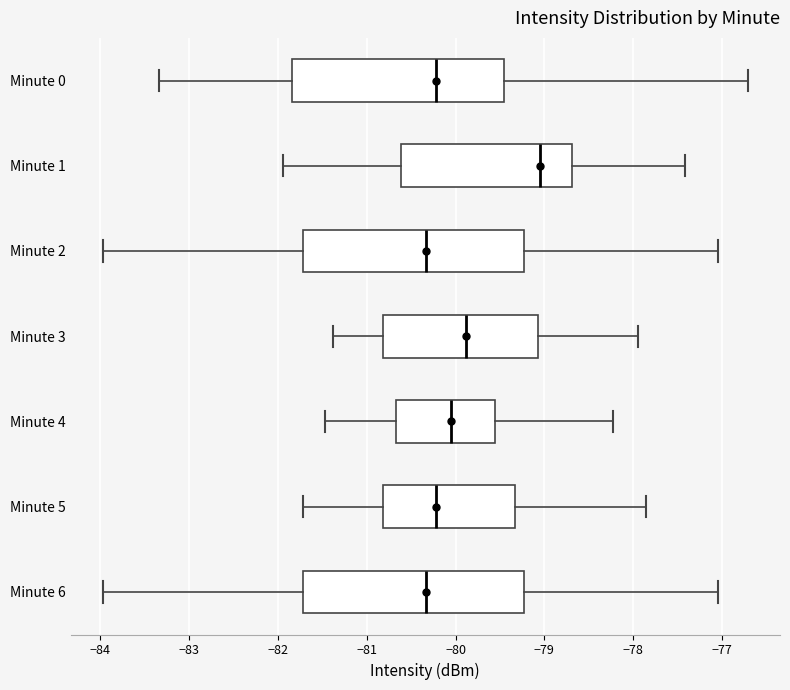

Reading bottom to top, transcribe this box plot: for each box, give where its median line is, the range the box spans, and where its two whiskers end, as read against the x-axis. The values are not printed on the chart, so give them approximately, as read against the axis.

Minute 6: median -80.3, box -81.7 to -79.2, whiskers -84.0 to -77.0
Minute 5: median -80.2, box -80.8 to -79.3, whiskers -81.7 to -77.8
Minute 4: median -80.0, box -80.7 to -79.5, whiskers -81.5 to -78.2
Minute 3: median -79.9, box -80.8 to -79.1, whiskers -81.4 to -77.9
Minute 2: median -80.3, box -81.7 to -79.2, whiskers -84.0 to -77.0
Minute 1: median -79.0, box -80.6 to -78.7, whiskers -81.9 to -77.4
Minute 0: median -80.2, box -81.8 to -79.4, whiskers -83.3 to -76.7